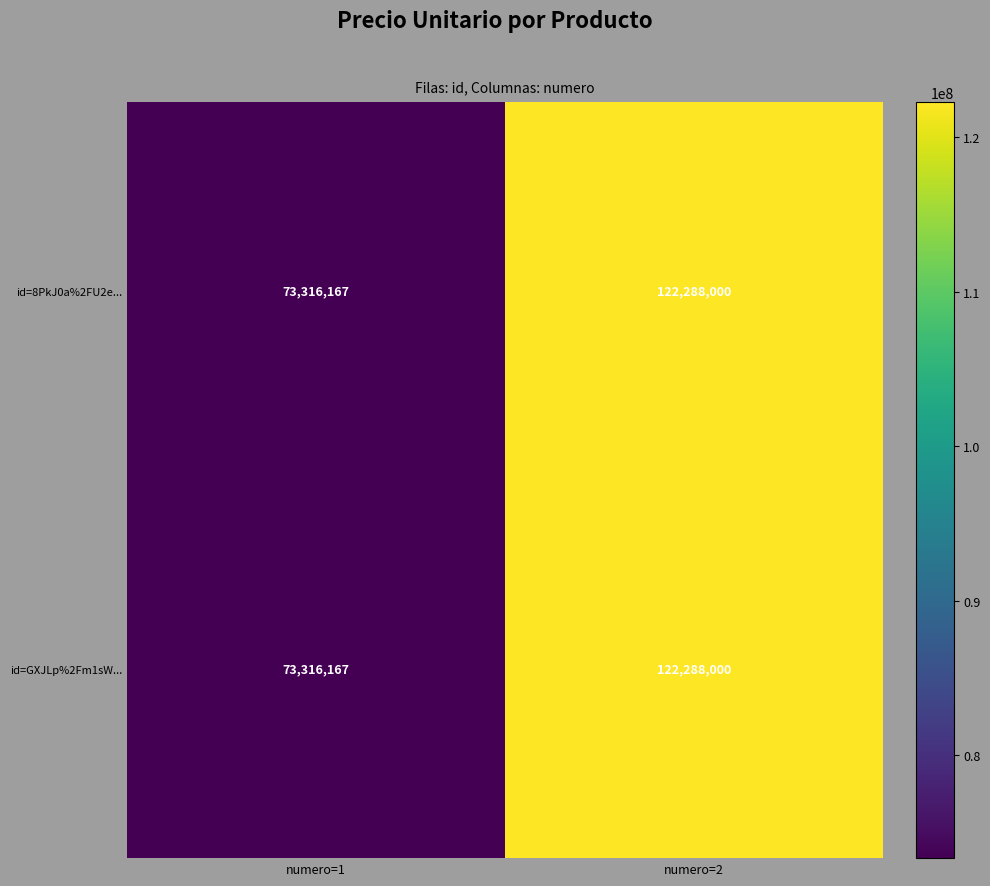

What is the sum of all id=8PkJ0a%2FU2e... values?

195604167